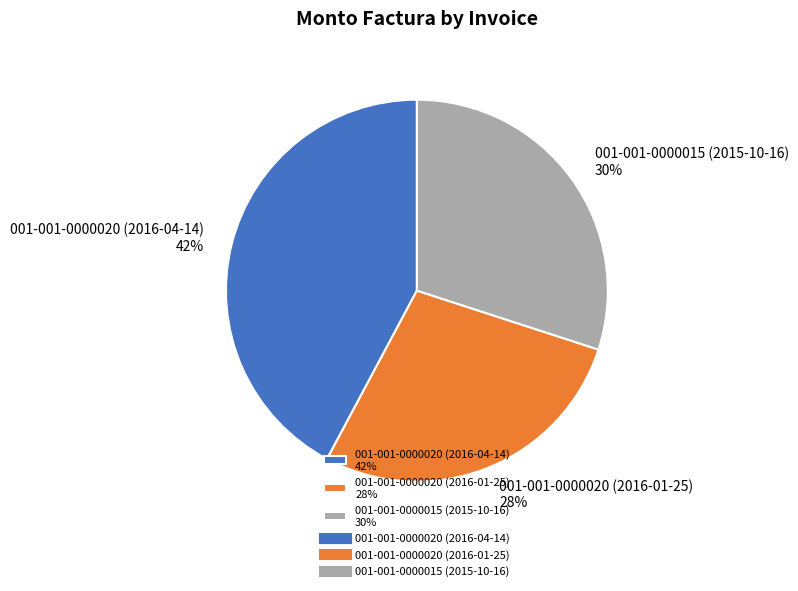

Which slice is the largest?

001-001-0000020 (2016-04-14)